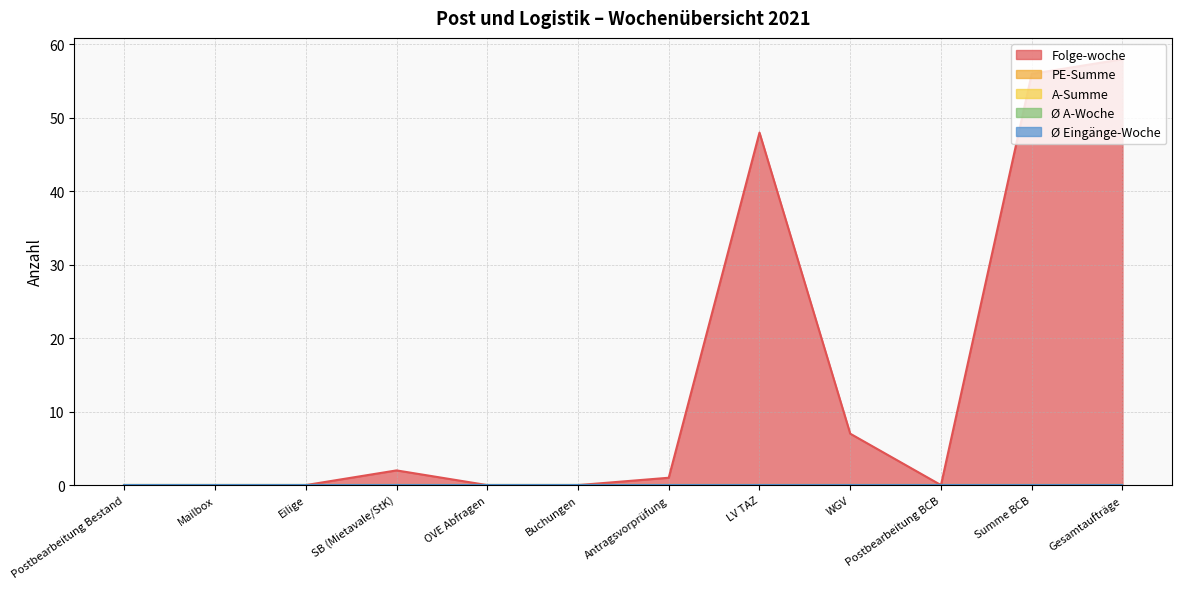

Which series has the widest spread of values?

Folge-woche